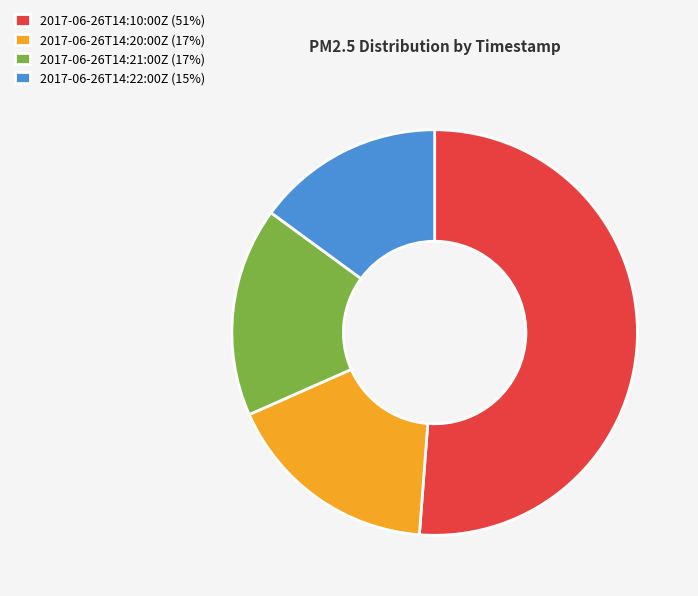

The 2017-06-26T14:10:00Z (51%) slice represents 51% of the pie. True or false?

True